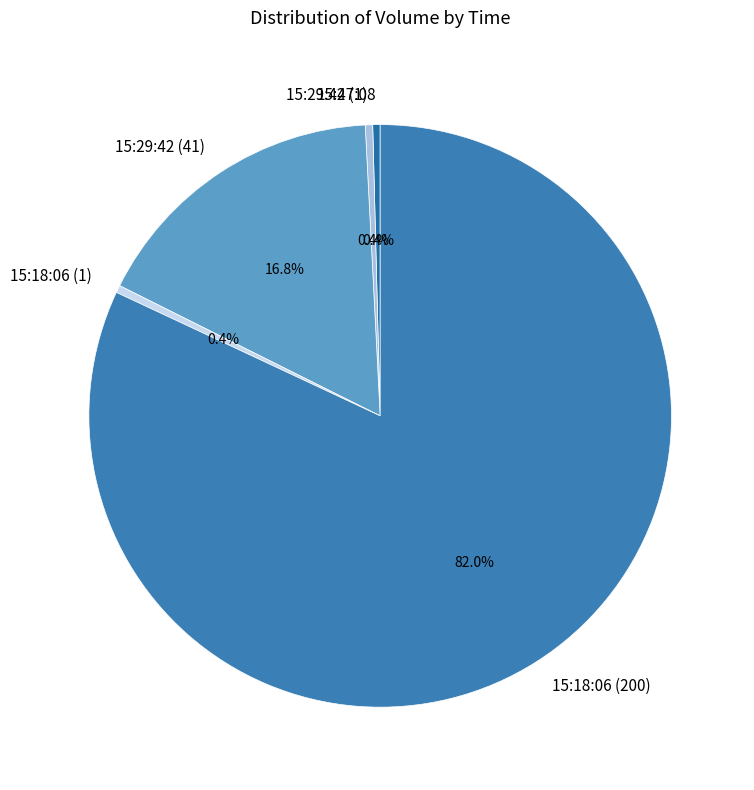

Is 15:18:06 (200) the majority of the pie?

Yes